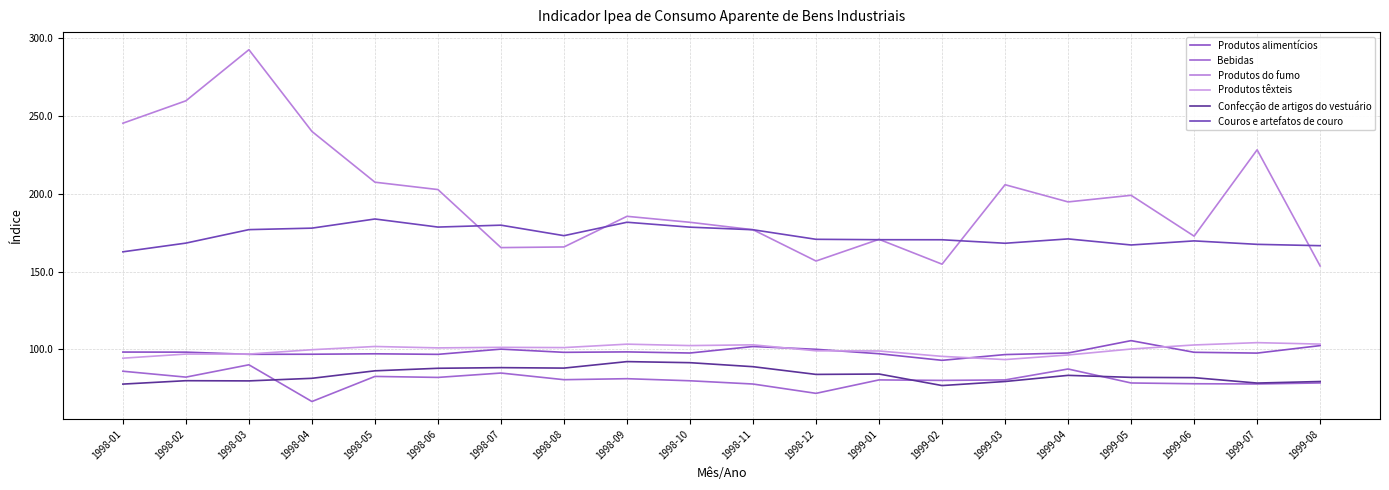

True or false: Produtos do fumo has more than 0 interior local peaks.

True